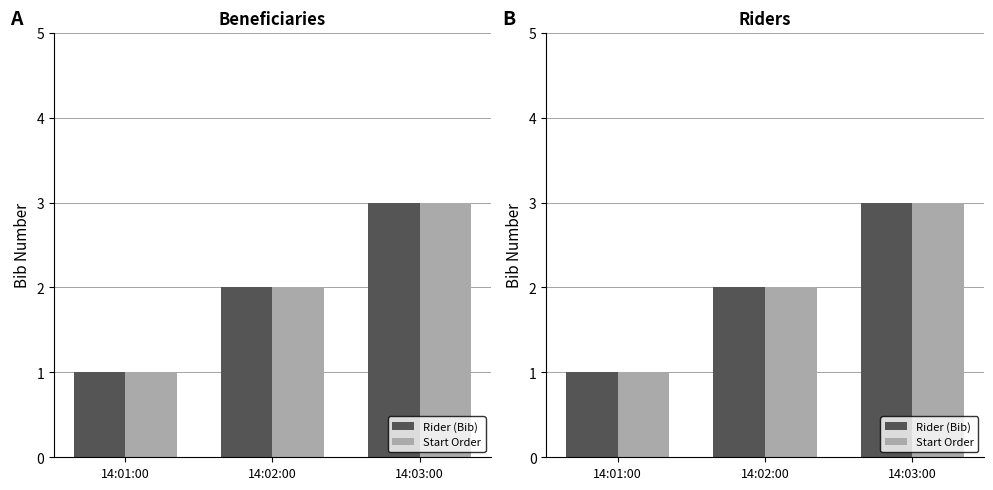

Which series has the largest range (max minus min)?

Rider (Bib)